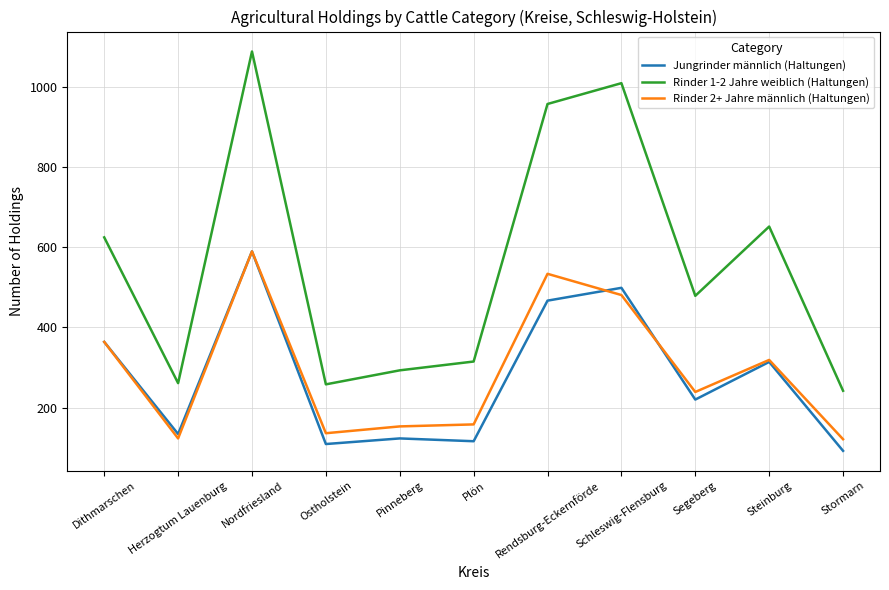

Which series has the largest total across all categories?

Rinder 1-2 Jahre weiblich (Haltungen)